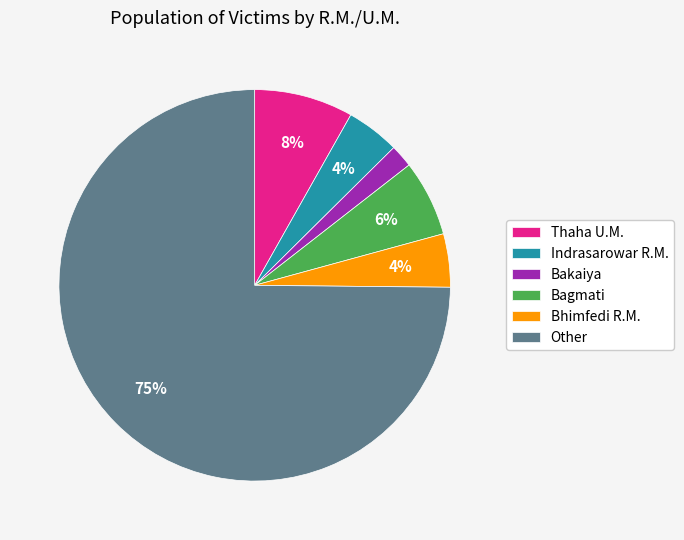

To the nearest percent, what is the difference between the Thaha U.M. and Indrasarowar R.M. slice percentages?

4%